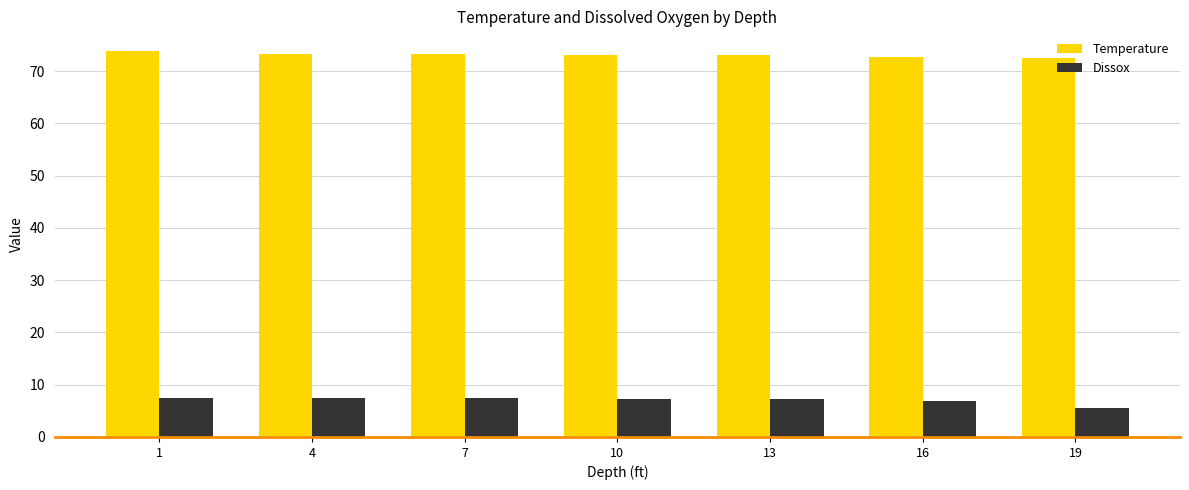

How many bars are there in each group?

2